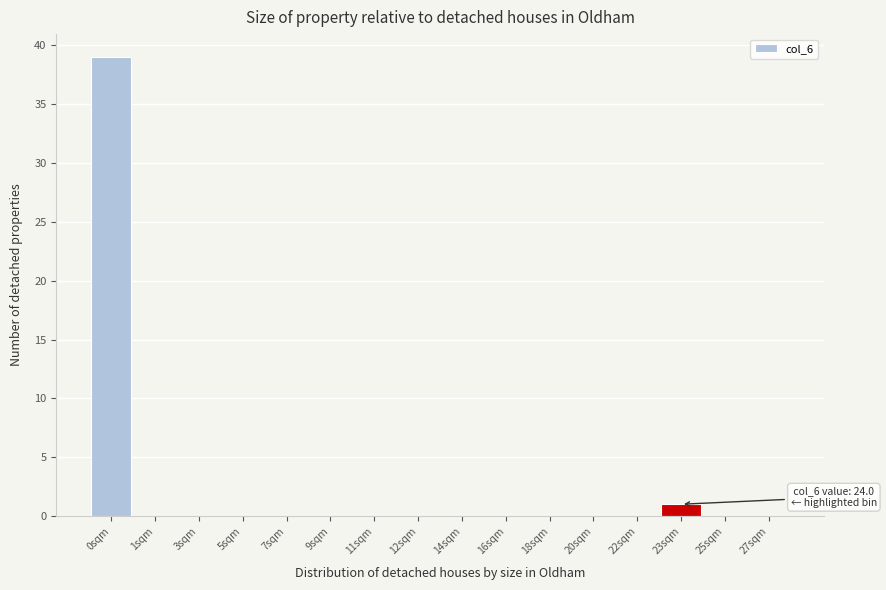

Reading left to right, what are all the values shown in this chart?

0sqm=39	1sqm=0	3sqm=0	5sqm=0	7sqm=0	9sqm=0	11sqm=0	12sqm=0	14sqm=0	16sqm=0	18sqm=0	20sqm=0	22sqm=0	23sqm=1	25sqm=0	27sqm=0